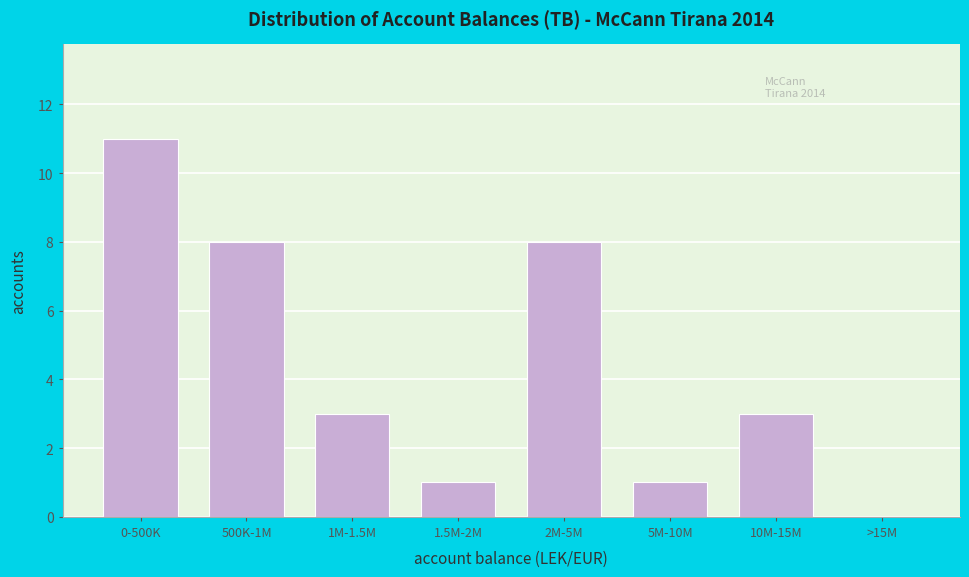

Reading right to left, what are all the values shown in this chart?

>15M=0	10M-15M=3	5M-10M=1	2M-5M=8	1.5M-2M=1	1M-1.5M=3	500K-1M=8	0-500K=11